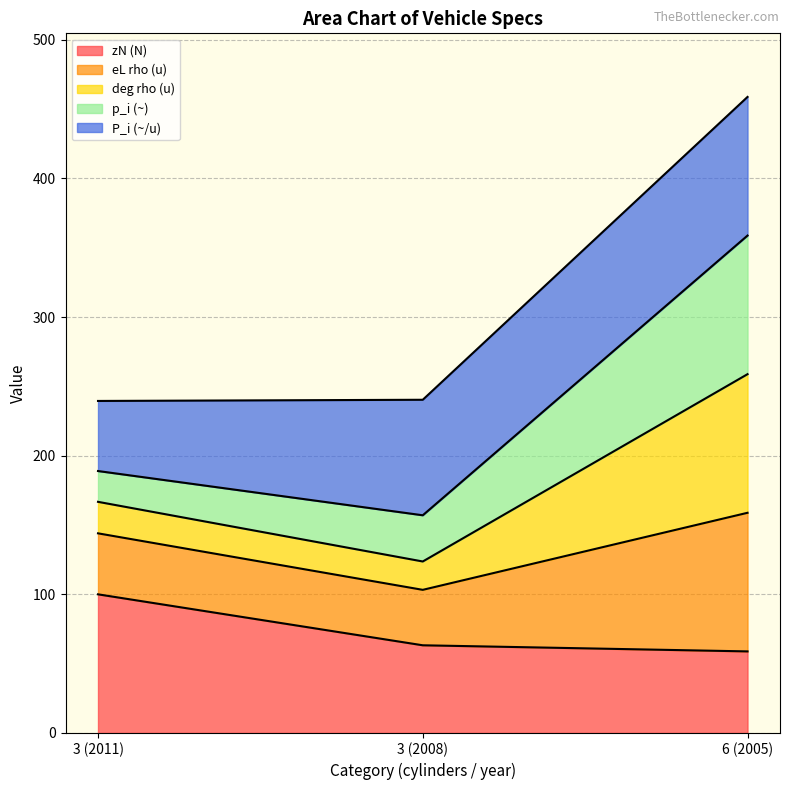

What is the lowest value of the zN (N) series?

58.8